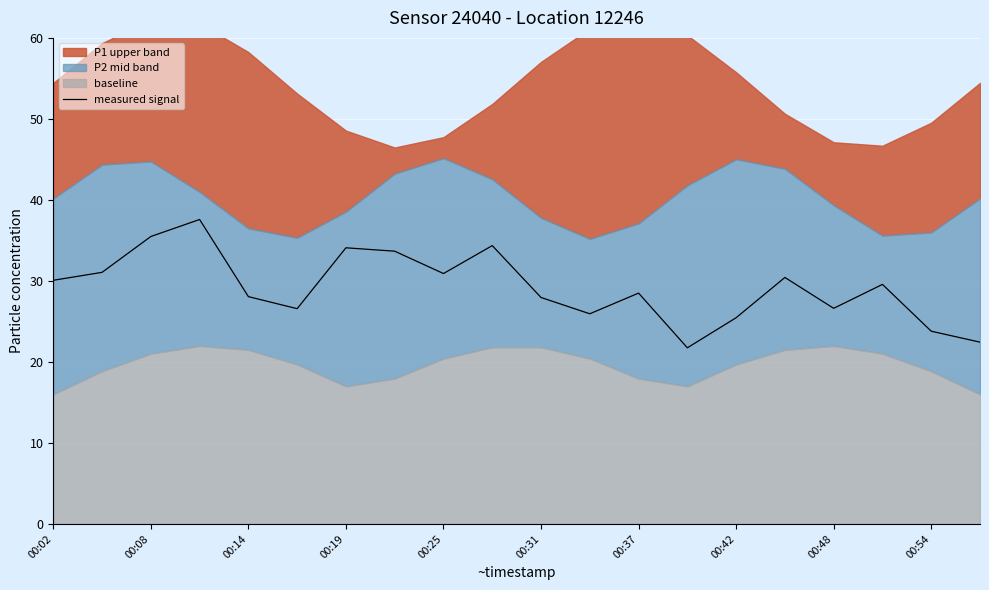

Is it true that measured signal equals 25.5 at 00:42?

True